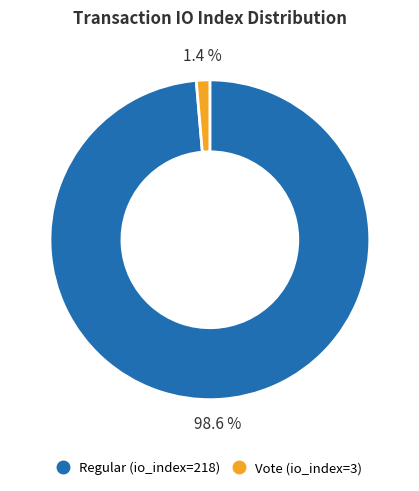

Which has a higher value, Regular (io_index=218) or Vote (io_index=3)?

Regular (io_index=218)